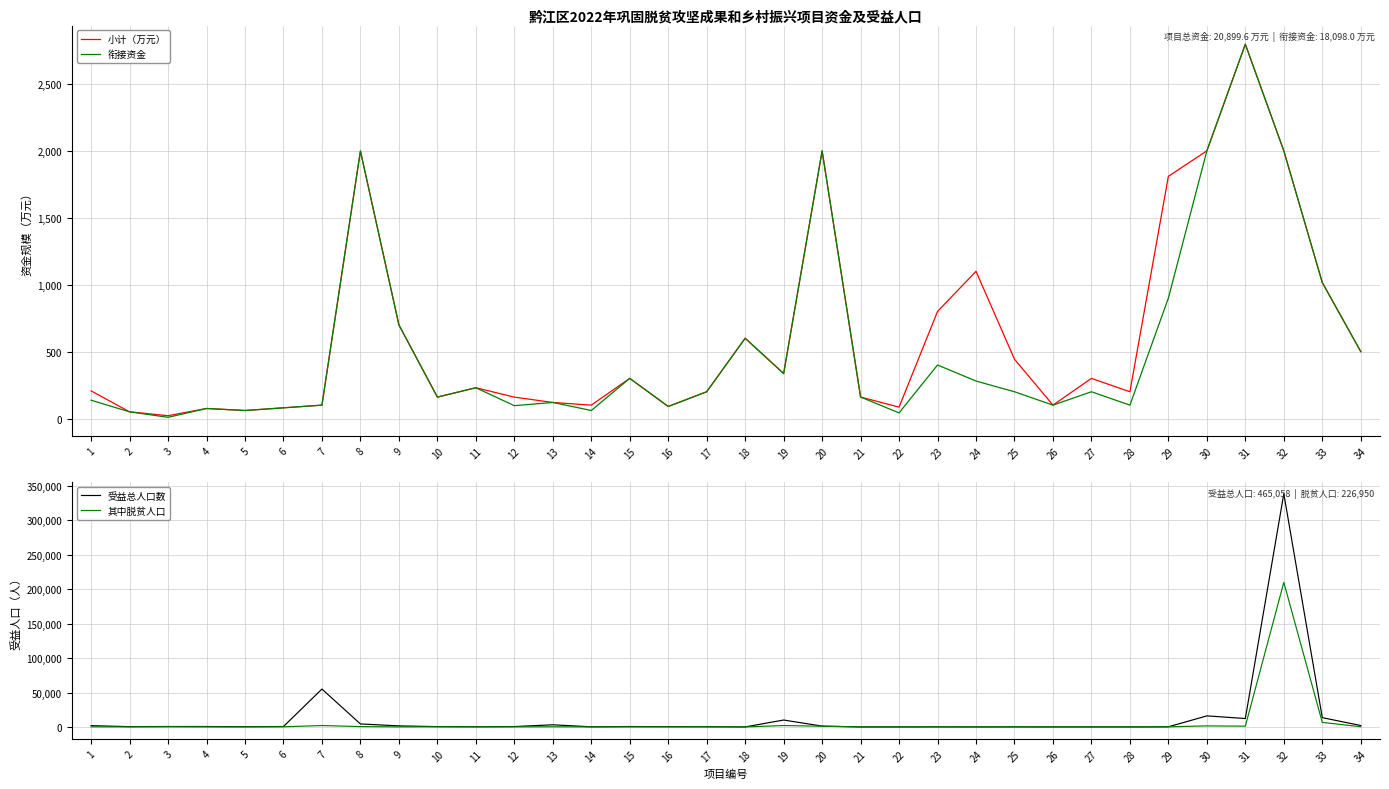

Where does the 其中脱贫人口 series first go above 100?

1